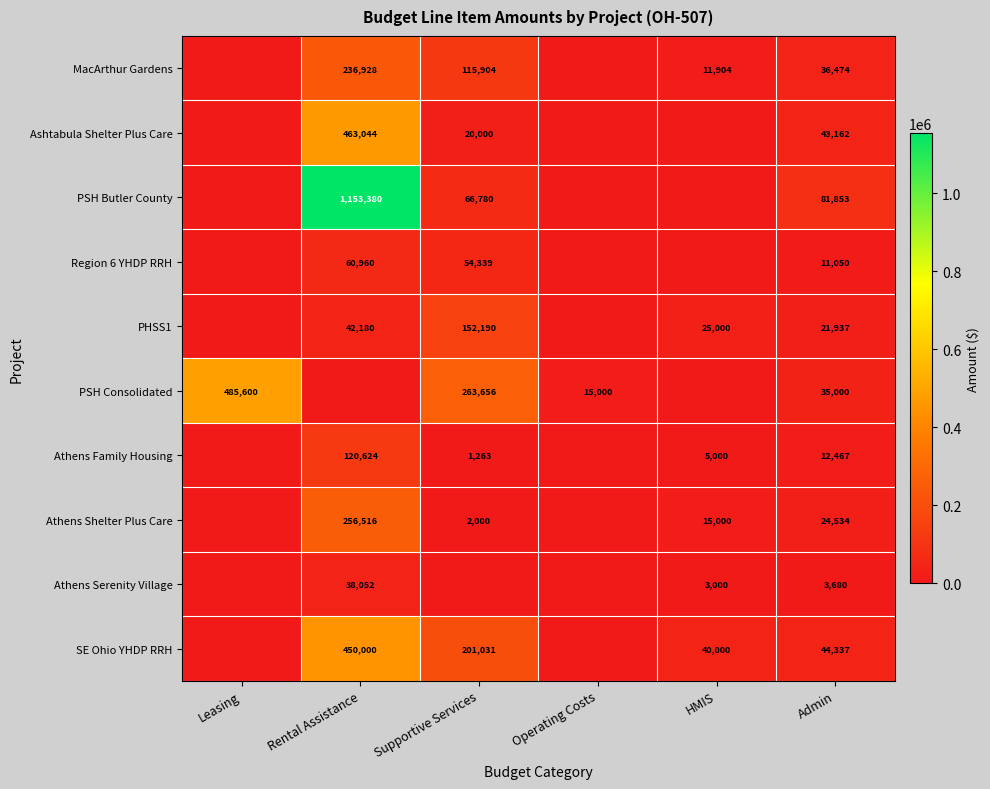

True or false: PSH Consolidated has a value of 35000 at Admin.

True